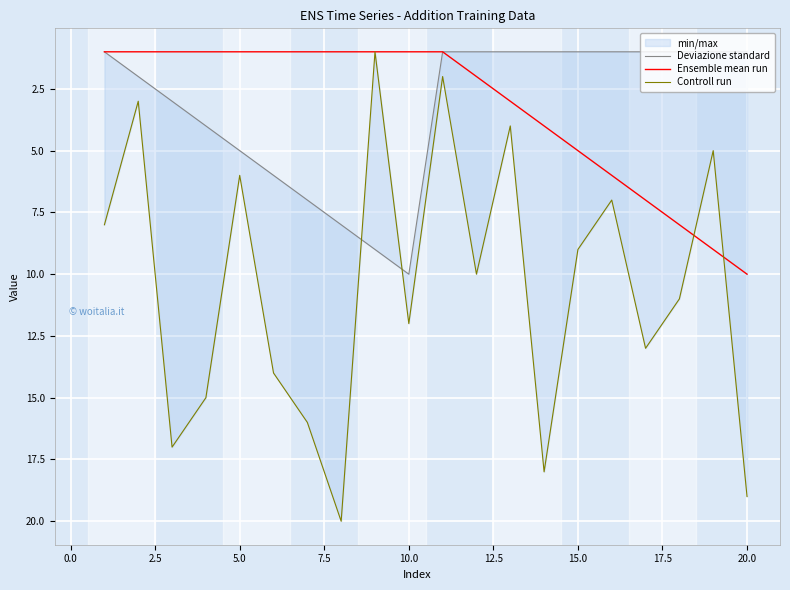

Reading right to left, what are all the values shown in this chart?

Deviazione standard: 1	1	1	1	1	1	1	1	1	1	10	9	8	7	6	5	4	3	2	1
Ensemble mean run: 10	9	8	7	6	5	4	3	2	1	1	1	1	1	1	1	1	1	1	1
Controll run: 19	5	11	13	7	9	18	4	10	2	12	1	20	16	14	6	15	17	3	8